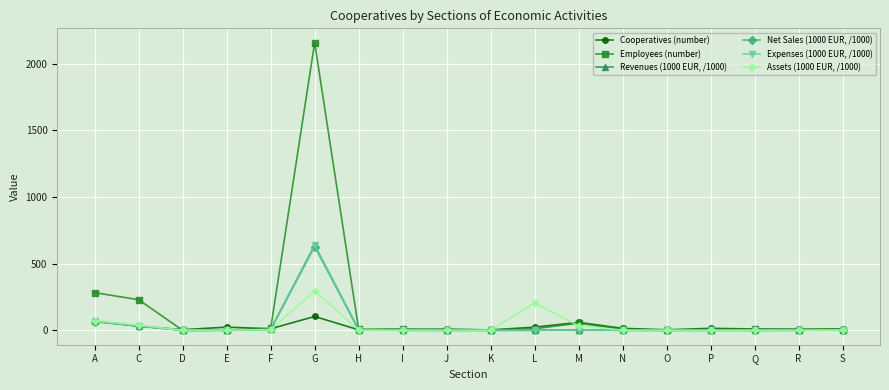

Which label corresponds to the largest value in the chart?

G